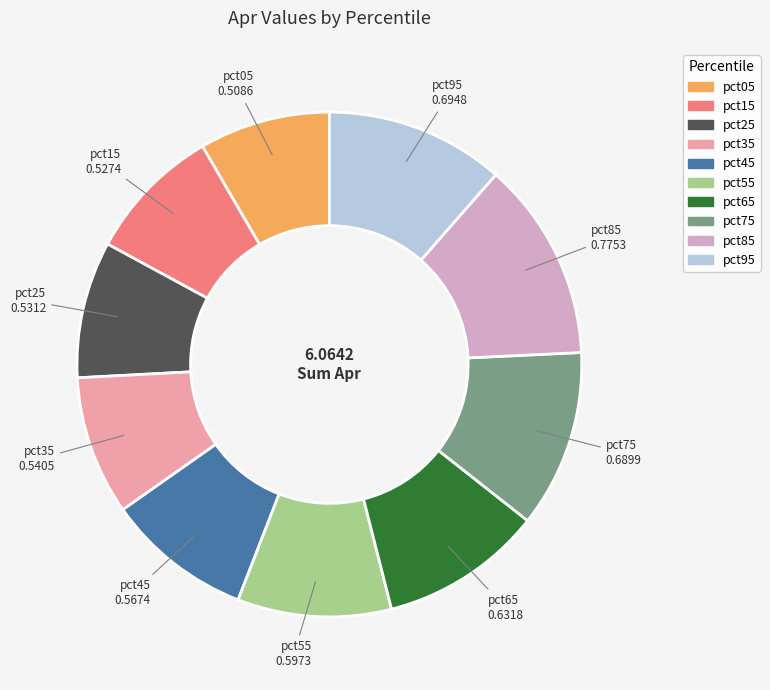

How many slices are in this pie chart?

10